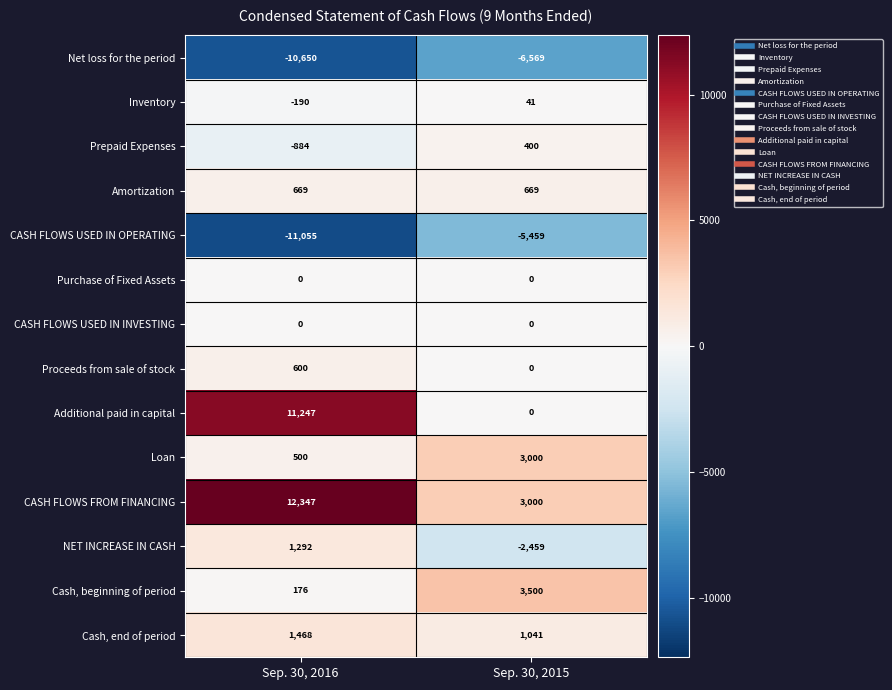

What is the difference between the CASH FLOWS USED IN OPERATING values at Sep. 30, 2015 and Sep. 30, 2016?

5596